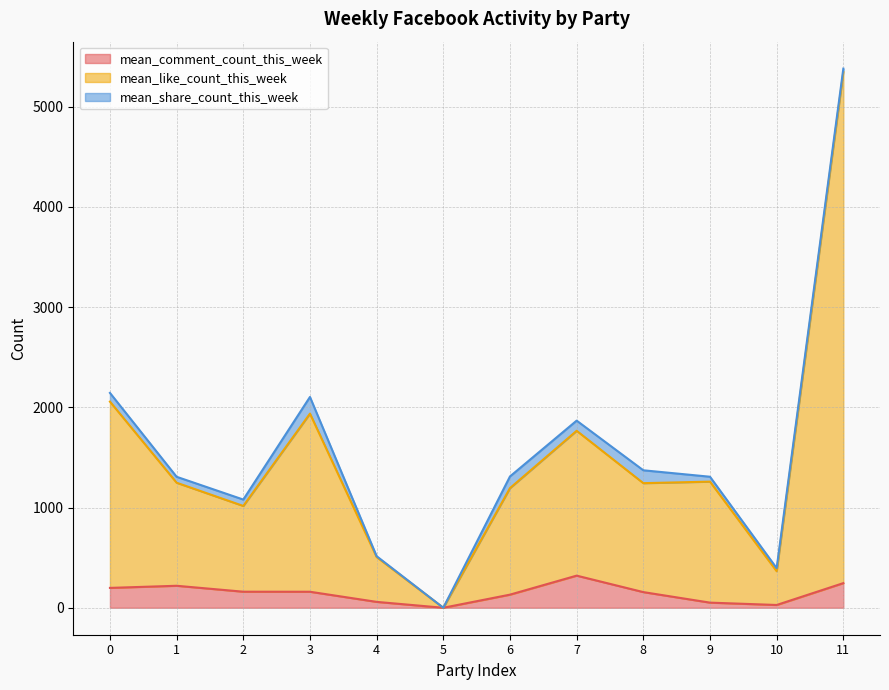

What is the highest value of the mean_comment_count_this_week series?

320.7